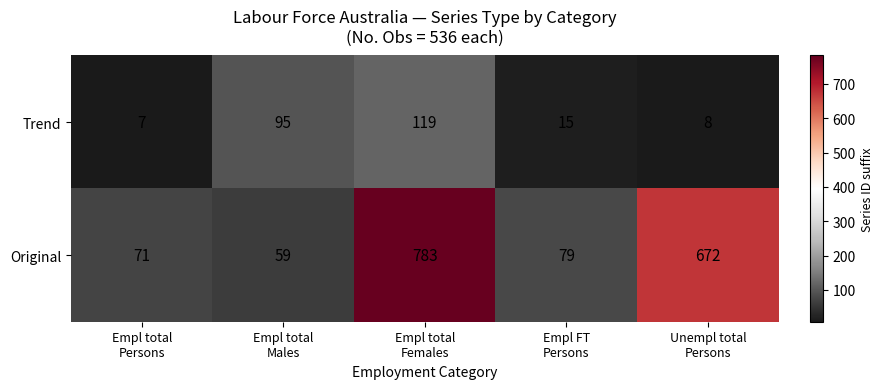

What is the average value of the Trend series?

49